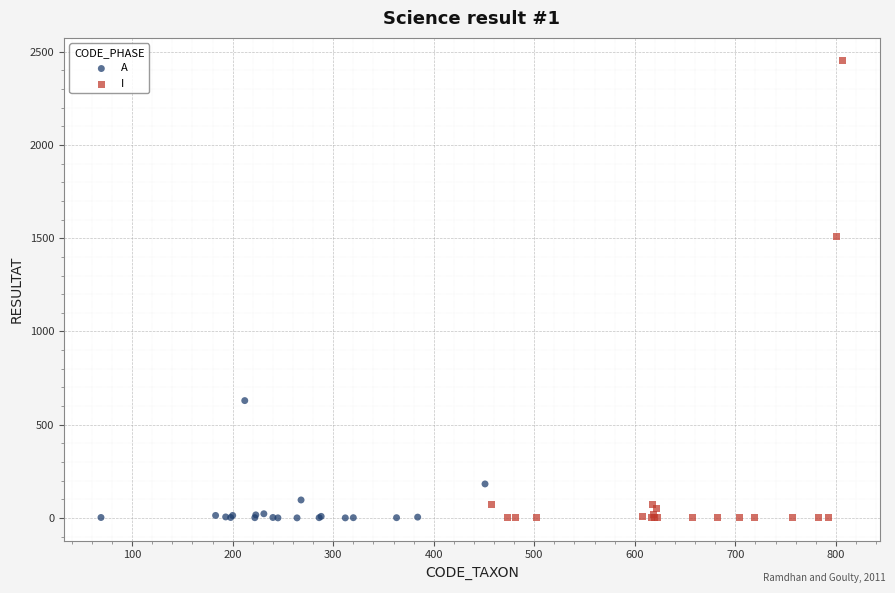

Which series contains the highest Y value?

I